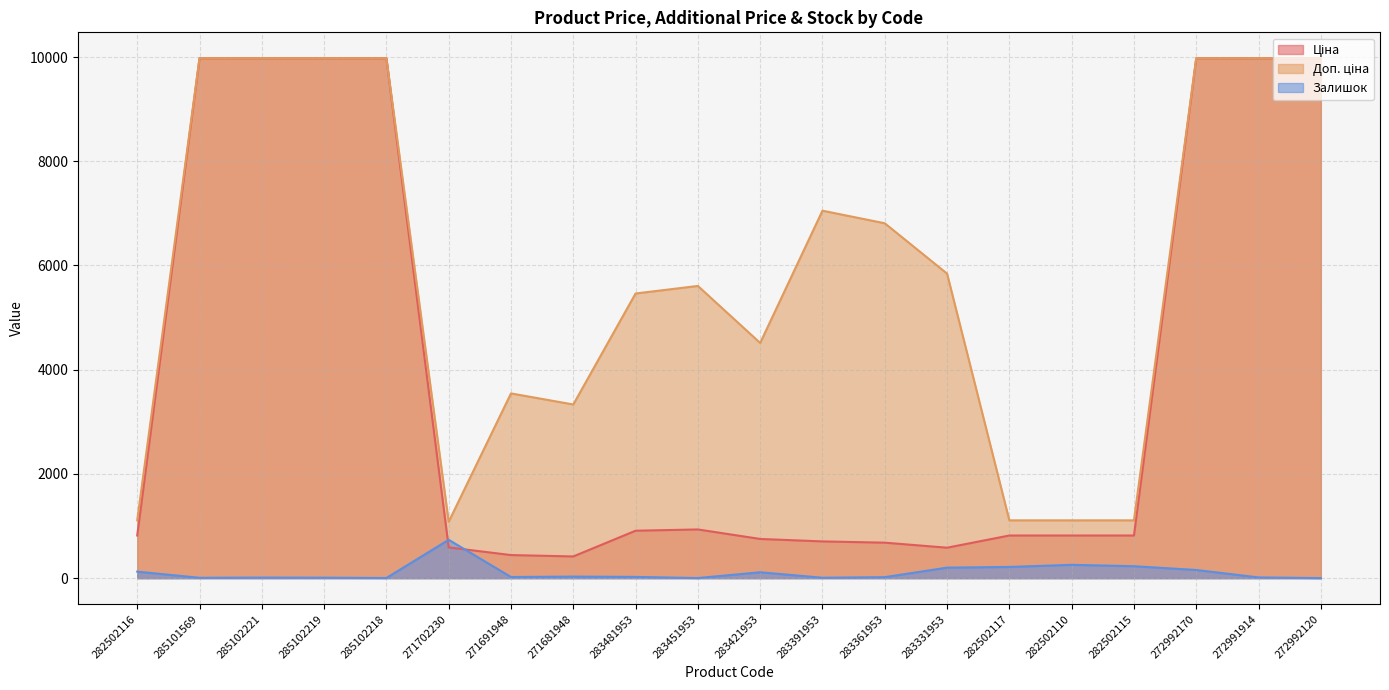

What is the difference between the second highest and second lowest values in the Залишок series?

254.0